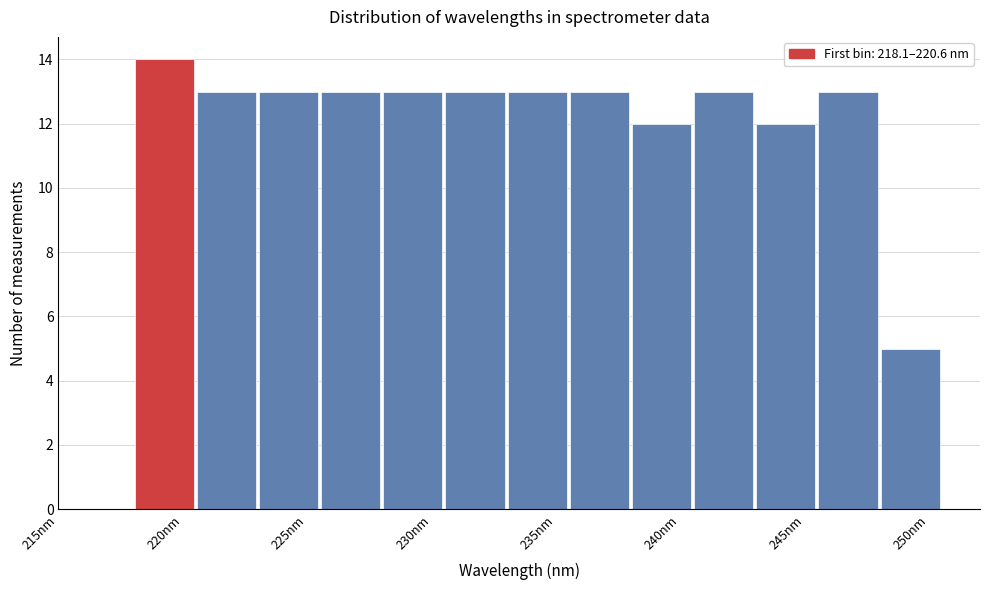

Over which range of the x-axis is the bar tallest?

218.0 to 220.5